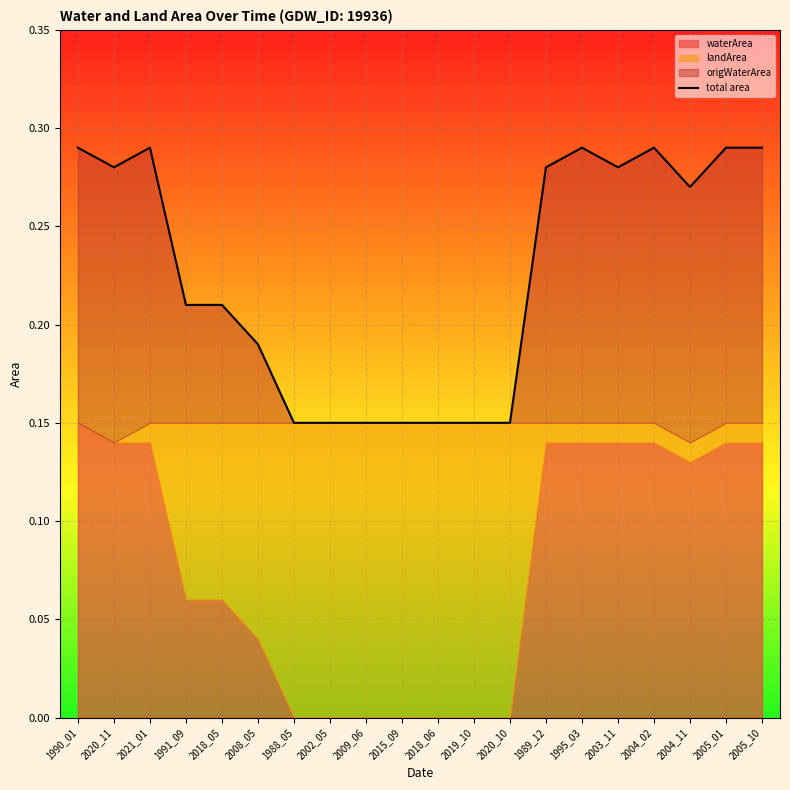

How many values are between 0 and 1?

20